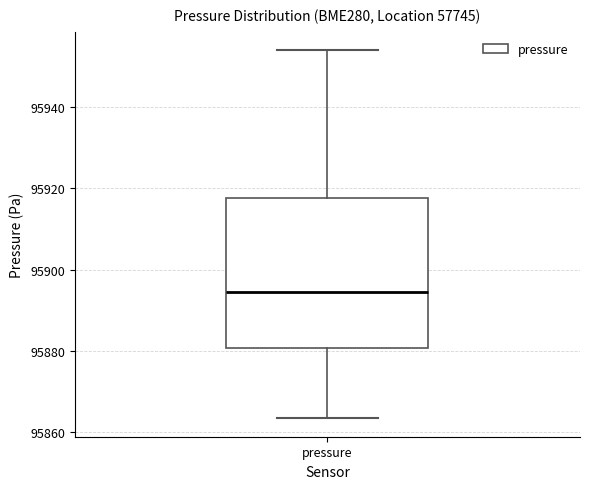

Read this box plot against the y-axis: the position of the median line, the range covered by the box, and the ends of both whiskers. The values are not printed on the chart, so give them approximately, as read against the axis.

median 95894, box 95880 to 95918, whiskers 95864 to 95954